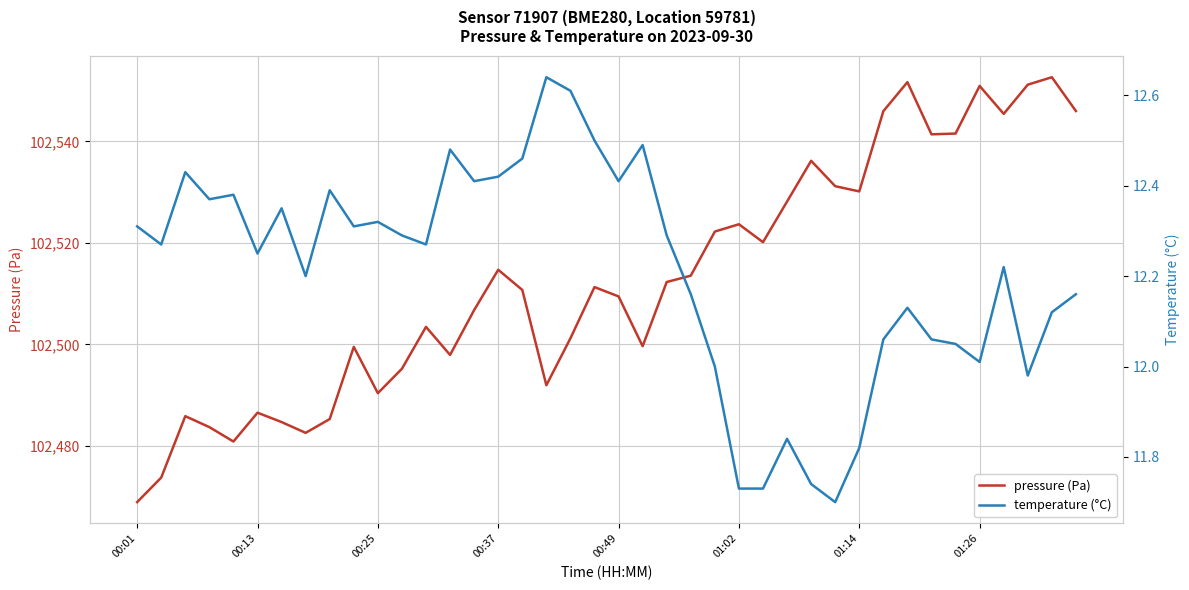

What is the highest value of the pressure (Pa) series?

102552.7